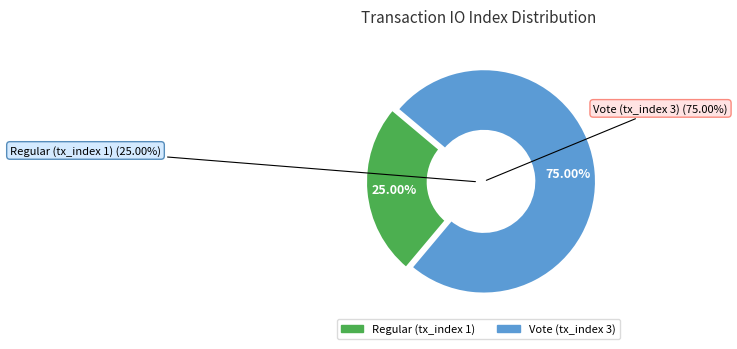

What is the majority slice?

Vote (tx_index 3)